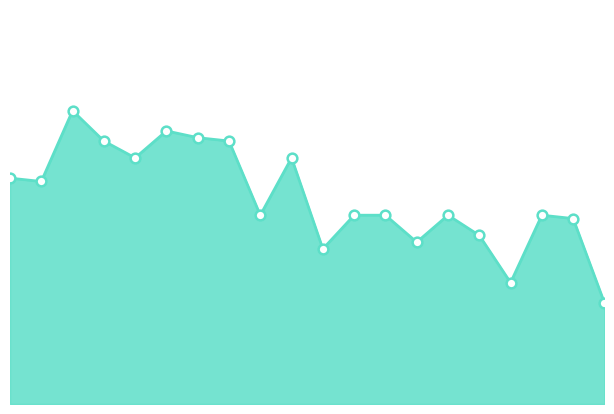

How many categories are shown in the chart?

20